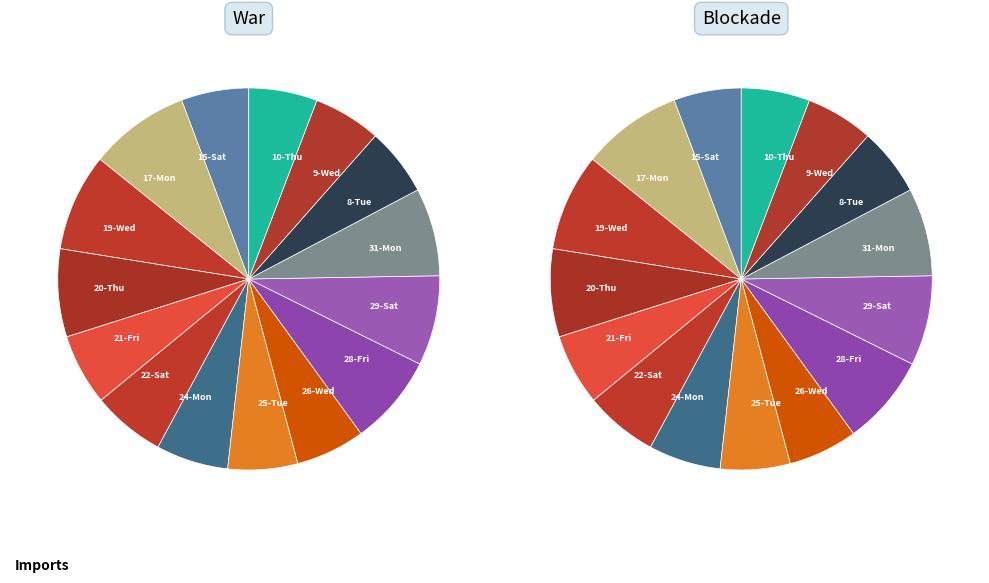

Is it true that 9-Wed is 6% of the pie?

True